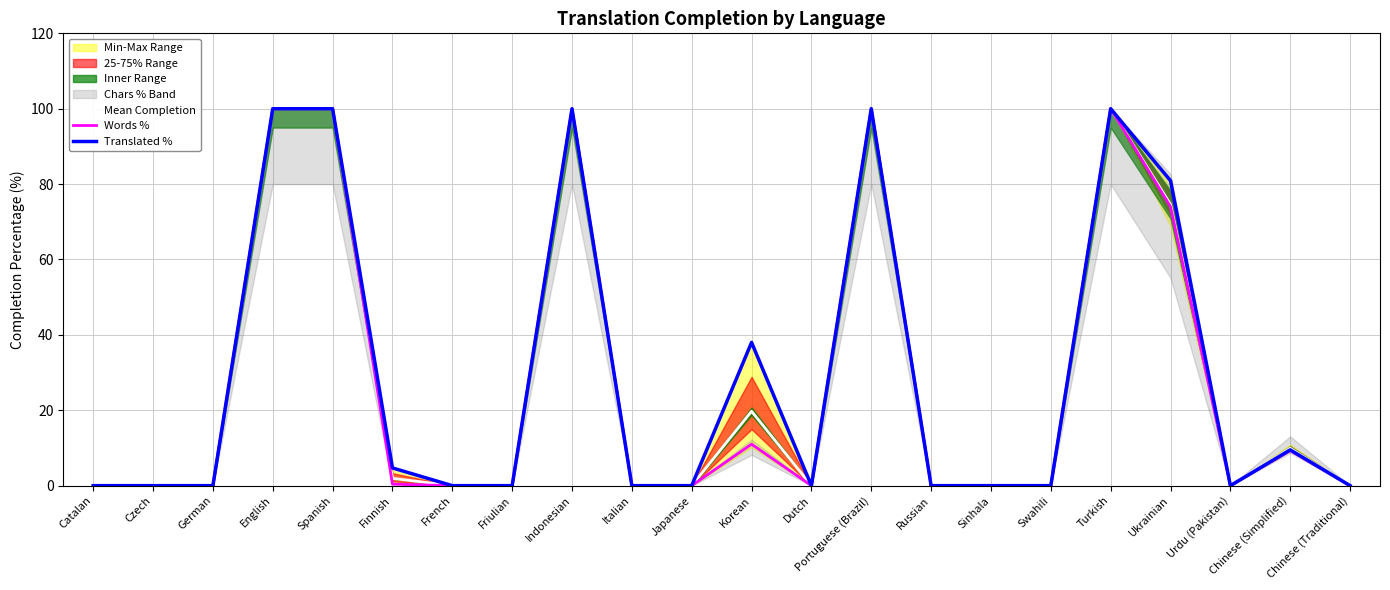

Where is the first local minimum for Translated %?

Dutch